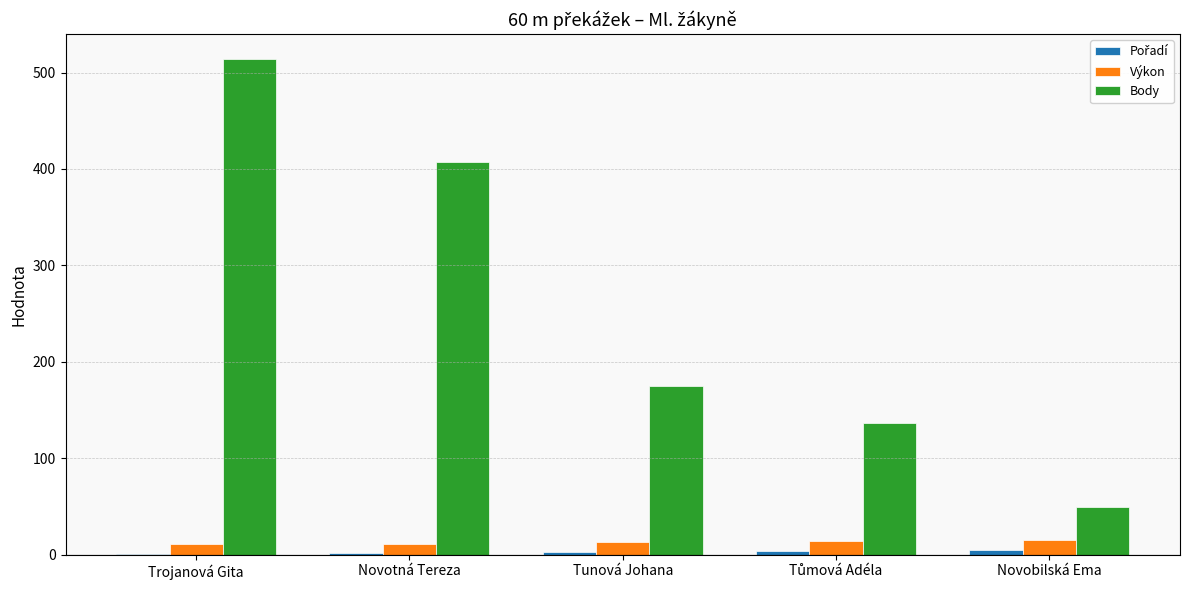

Which series changed the most between Novotná Tereza and Novobilská Ema?

Body